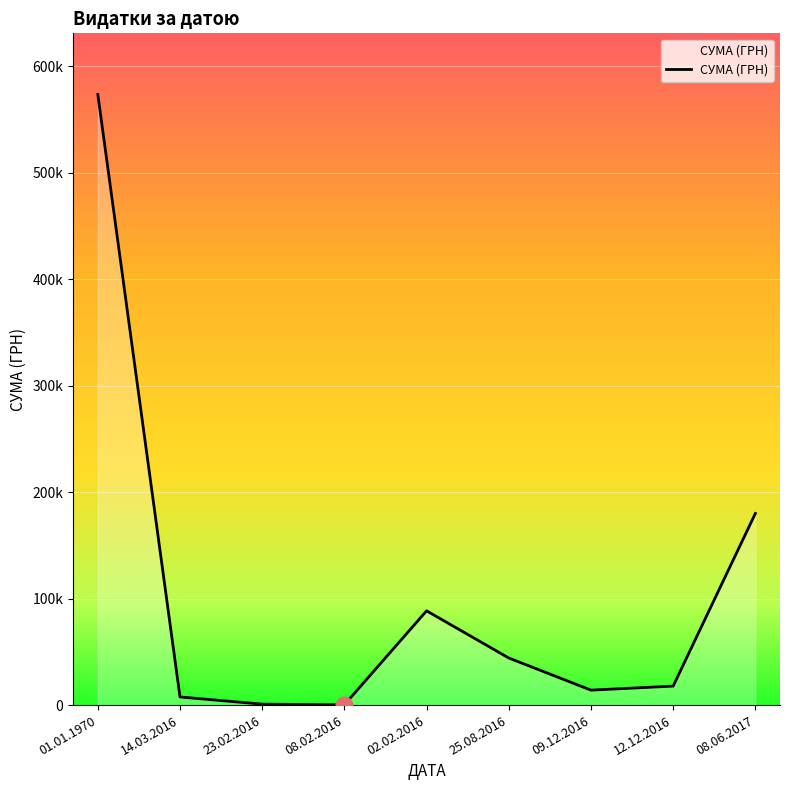

Does the chart have visible grid lines?

Yes